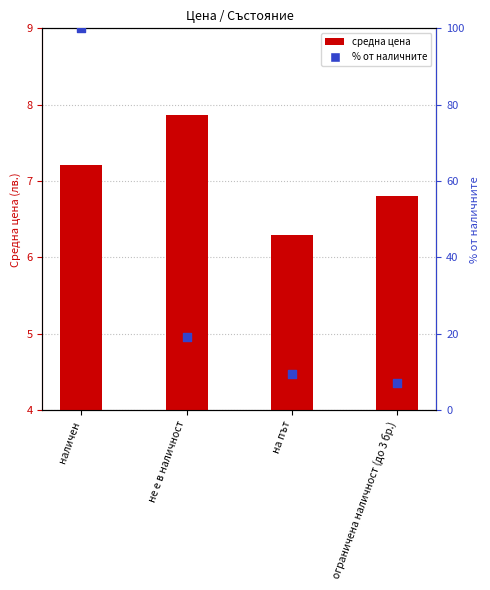

At how many categories does at least one series exceed 55?

1